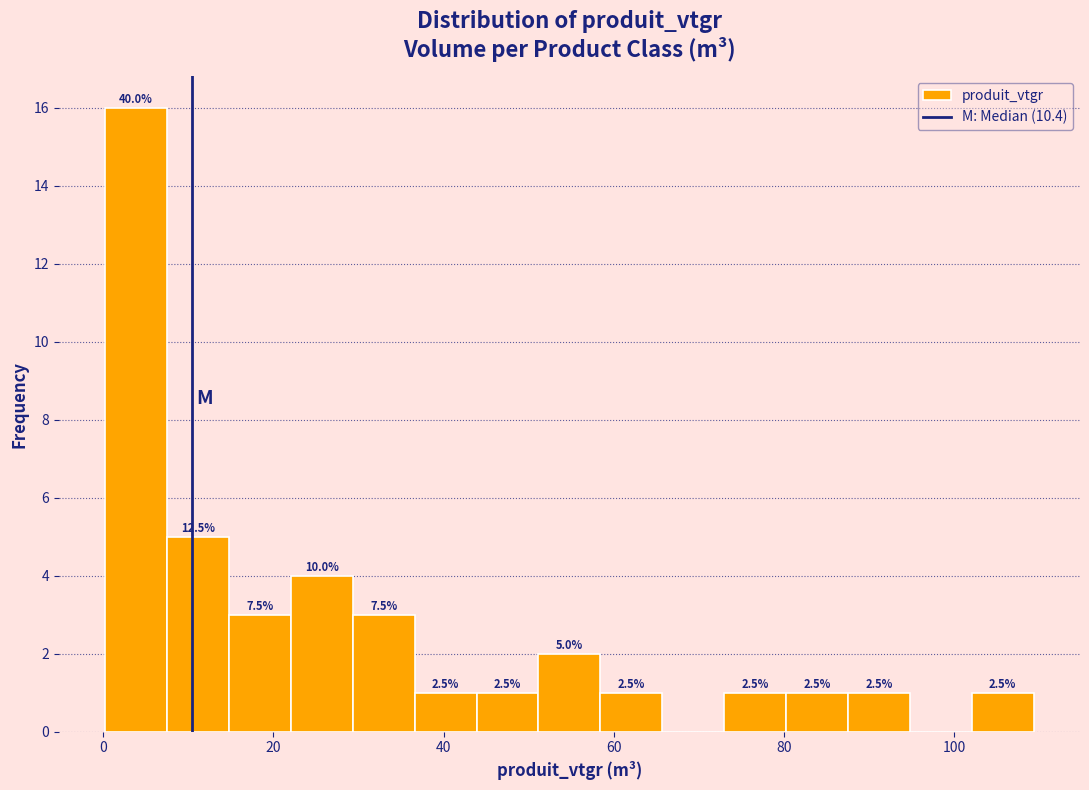

Read against the x-axis, roughly where is the centre of the tallest bar?

4